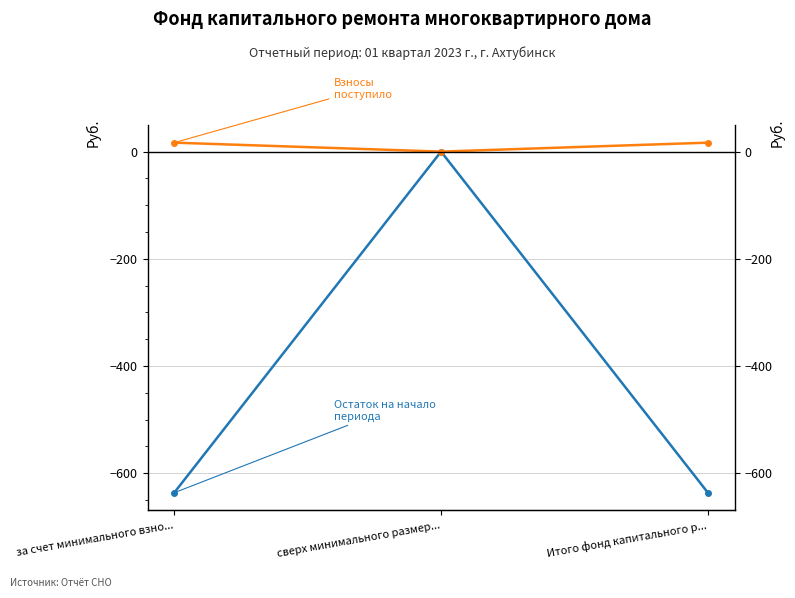

Is it true that Остаток на начало периода equals -303.7 at сверх минимального размер...?

False